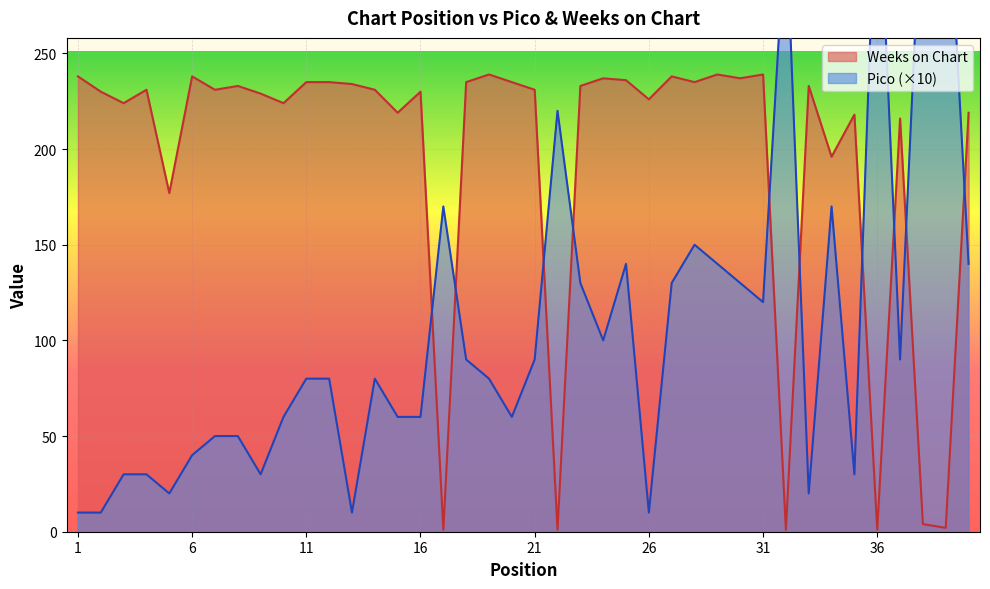

Rank the series by their average value, from highest to lowest.

Weeks on Chart, Pico